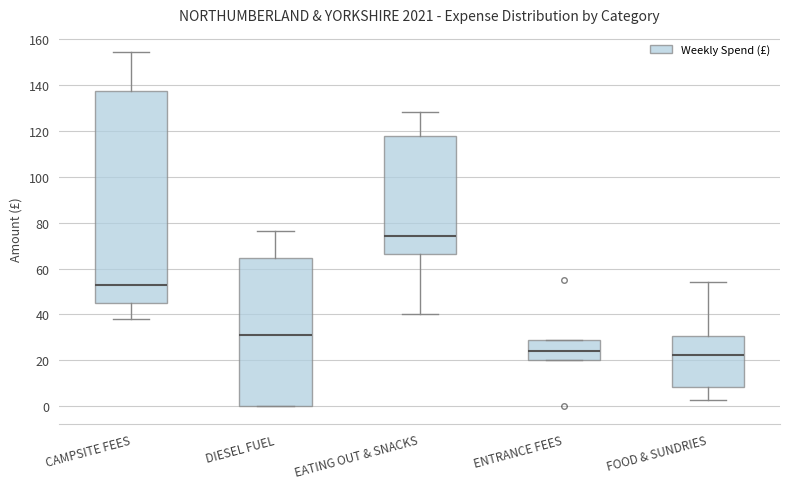

Reading left to right, transcribe this box plot: for each box, give where its median line is, the range the box spans, and where its two whiskers end, as read against the y-axis. The values are not printed on the chart, so give them approximately, as read against the axis.

CAMPSITE FEES: median 54, box 46 to 138, whiskers 38 to 154
DIESEL FUEL: median 30, box 0 to 64, whiskers 0 to 76
EATING OUT & SNACKS: median 74, box 66 to 118, whiskers 40 to 128
ENTRANCE FEES: median 24, box 20 to 30, whiskers 20 to 30
FOOD & SUNDRIES: median 22, box 8 to 30, whiskers 2 to 54